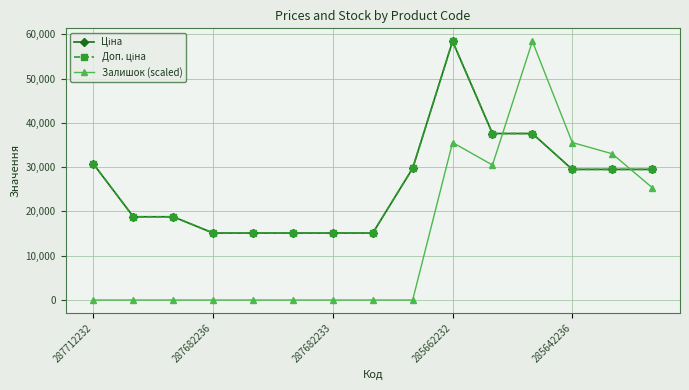

What is the average value of the Доп. ціна series?

26383.1